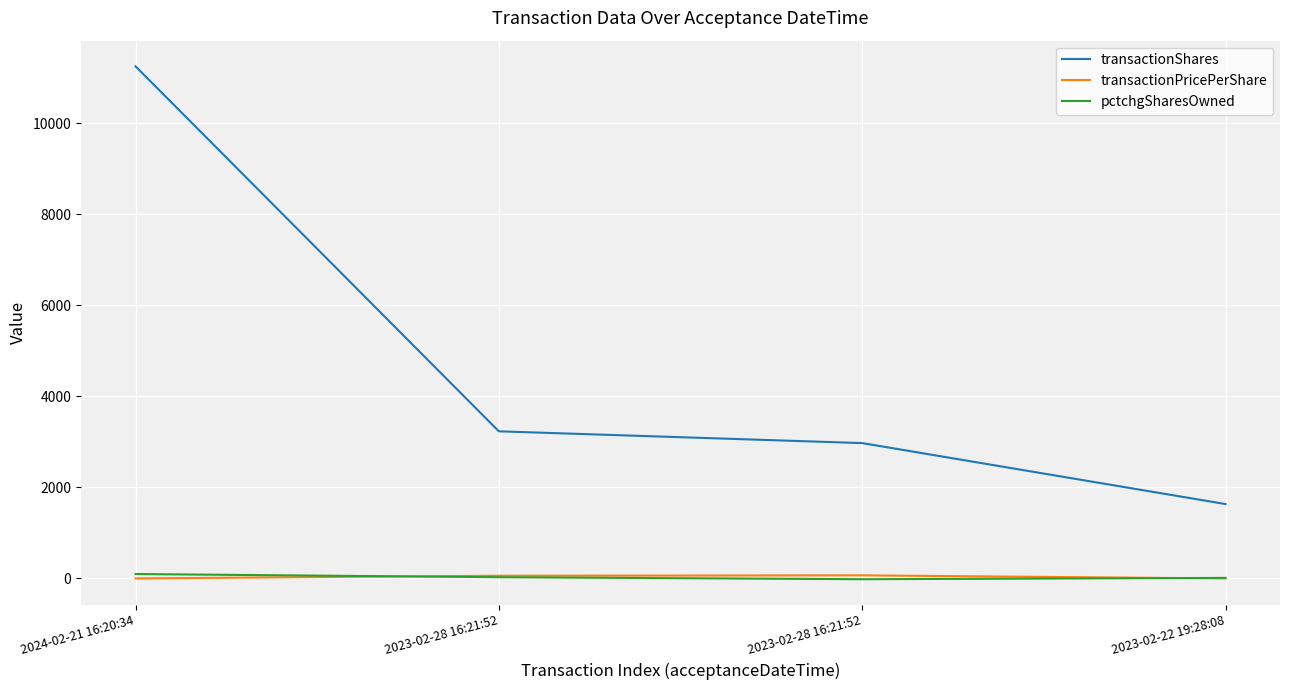

Is this an area chart (filled region under the line)?

No